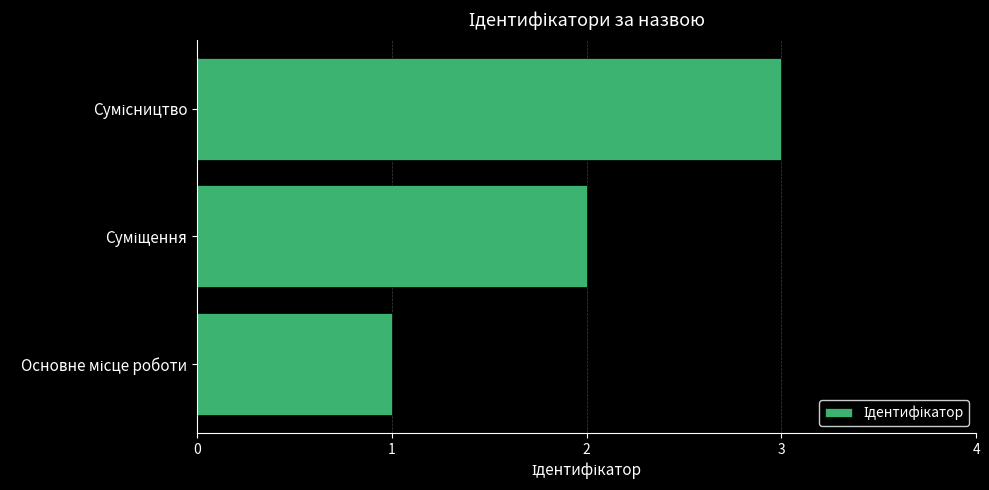

What is the sum of all values?

6